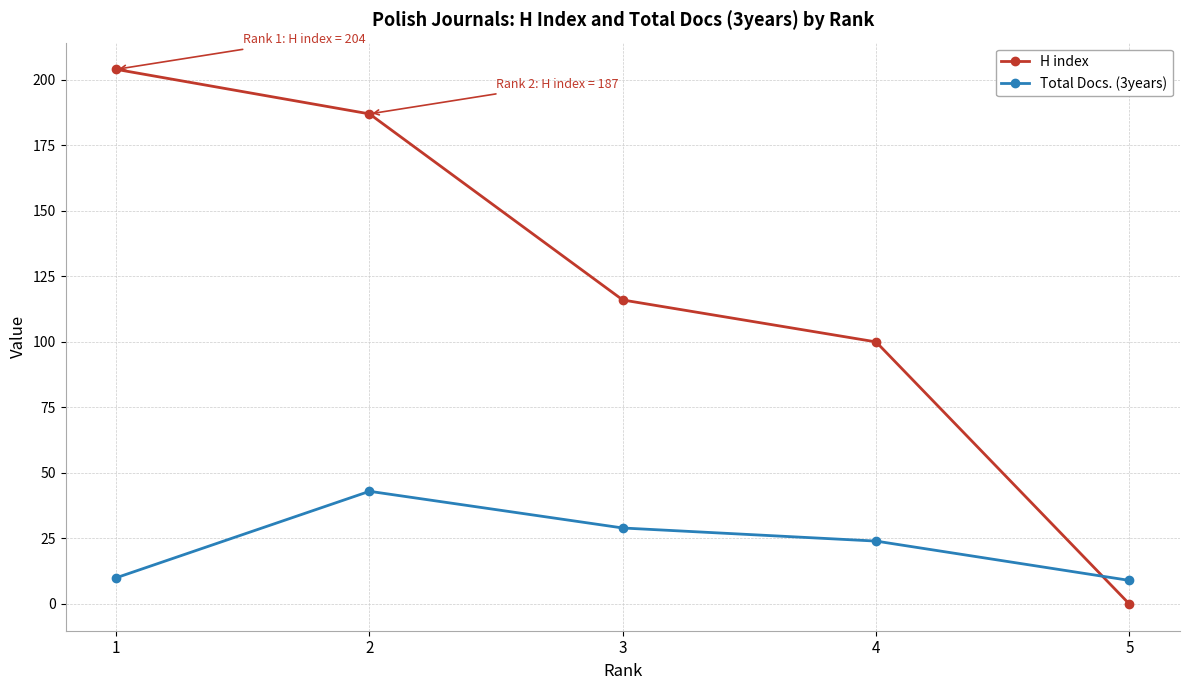

Reading right to left, list all the values displayed in this chart.

H index: 5=0	4=100	3=116	2=187	1=204
Total Docs. (3years): 5=9	4=24	3=29	2=43	1=10